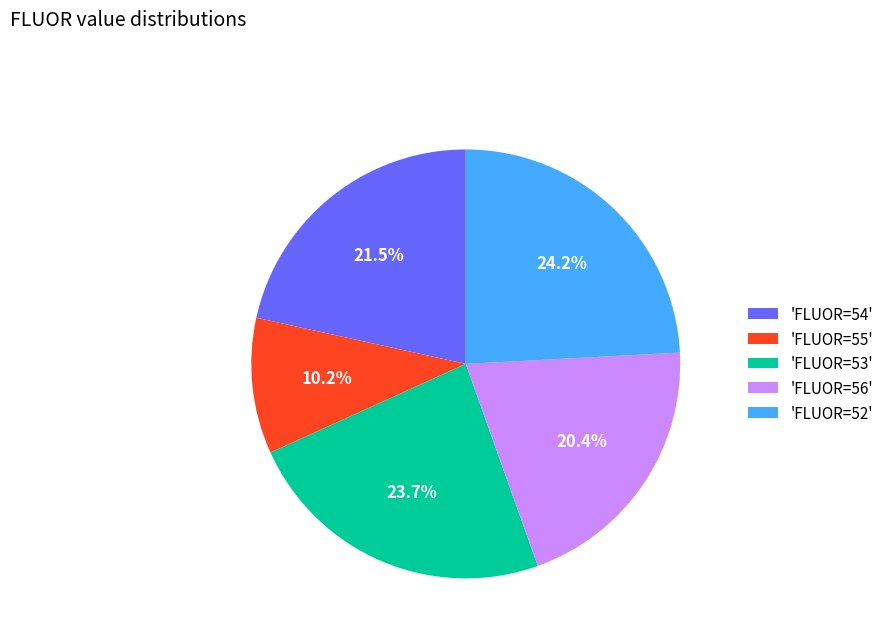

Is there a majority slice in this chart?

No